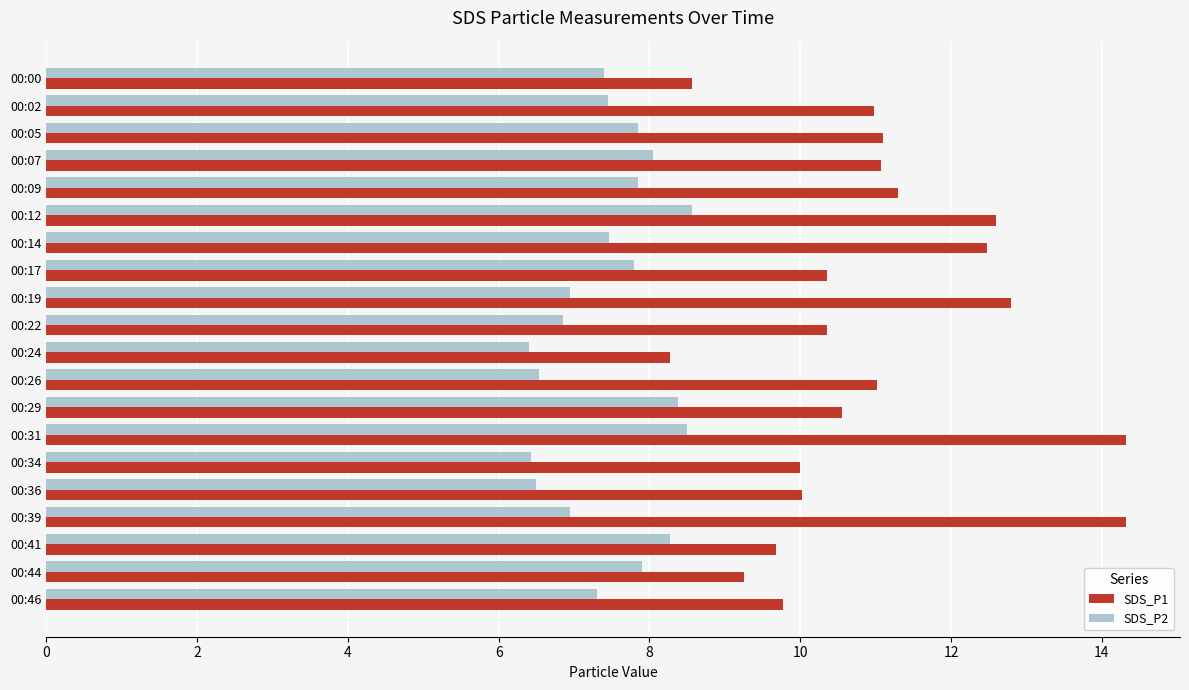

What is the difference between the second highest and second lowest values in the SDS_P2 series?

2.1